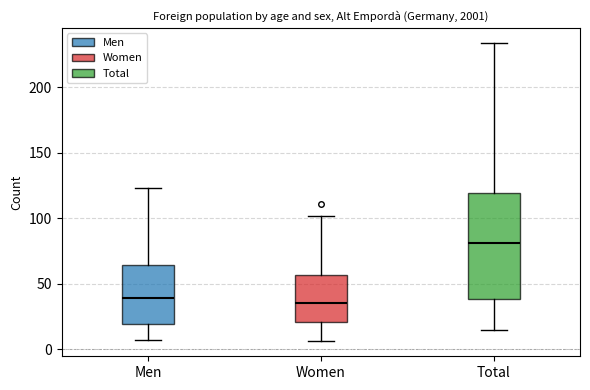

Comparing the boxes themselves (not the whiskers), which one is the tallest?

Total